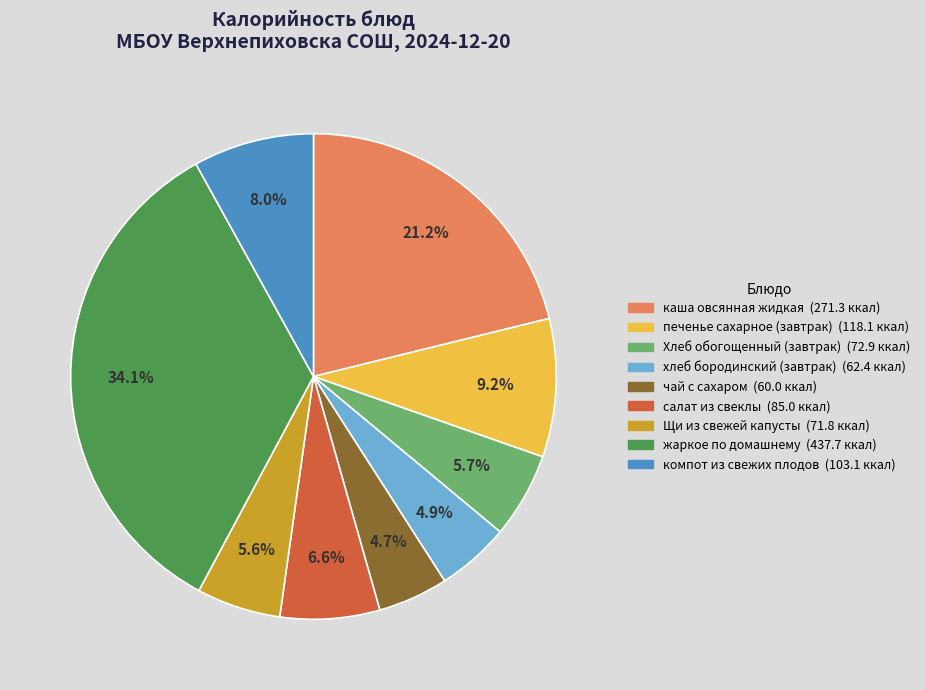

To the nearest percent, what is the difference between the largest and smallest slice percentages?

29%